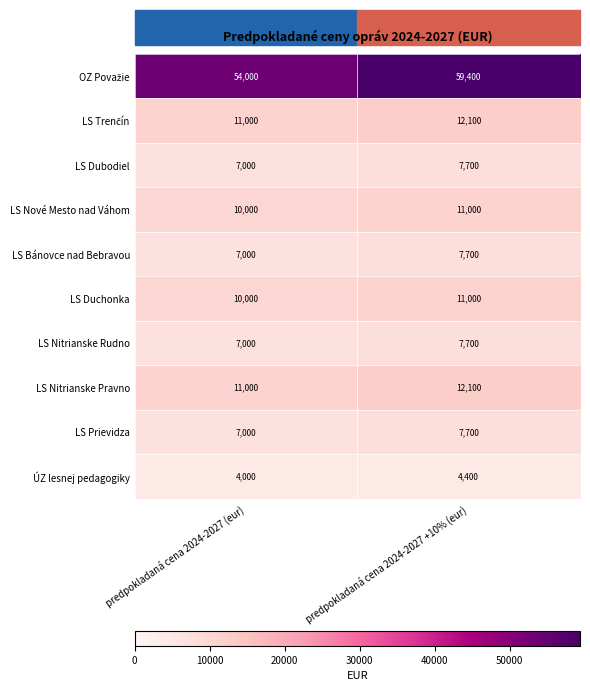

What is the difference between the maximum and minimum values in the LS Nové Mesto nad Váhom series?

1000